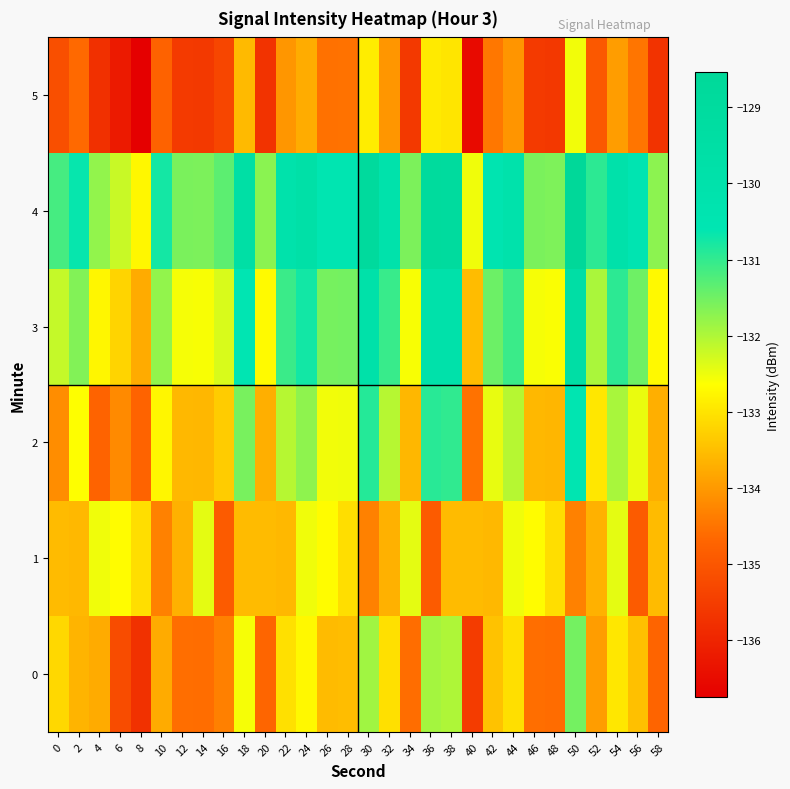

Rank the series by their maximum value, from lowest to highest.

5, 1, 0, 2, 3, 4